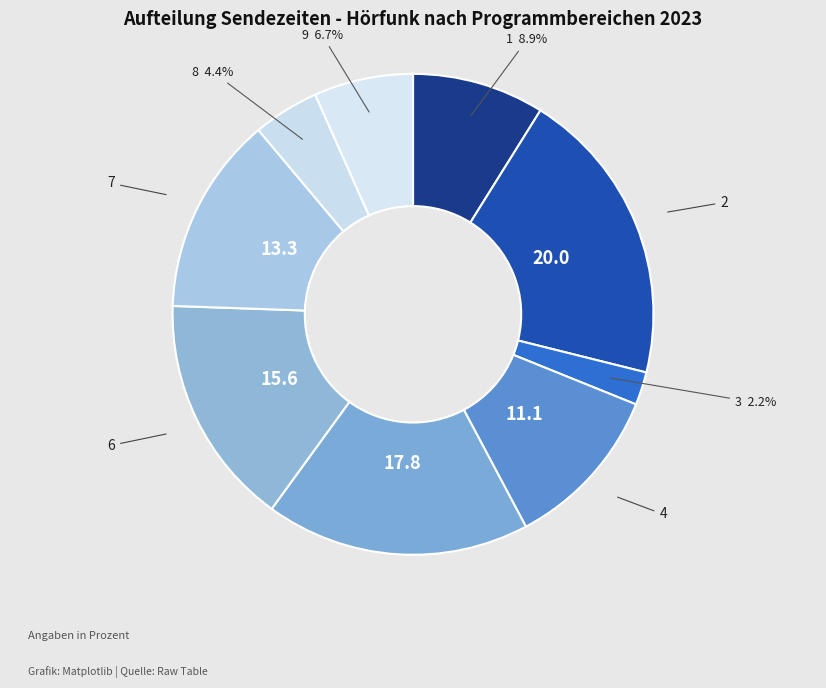

Count the number of slices in the pie.

9